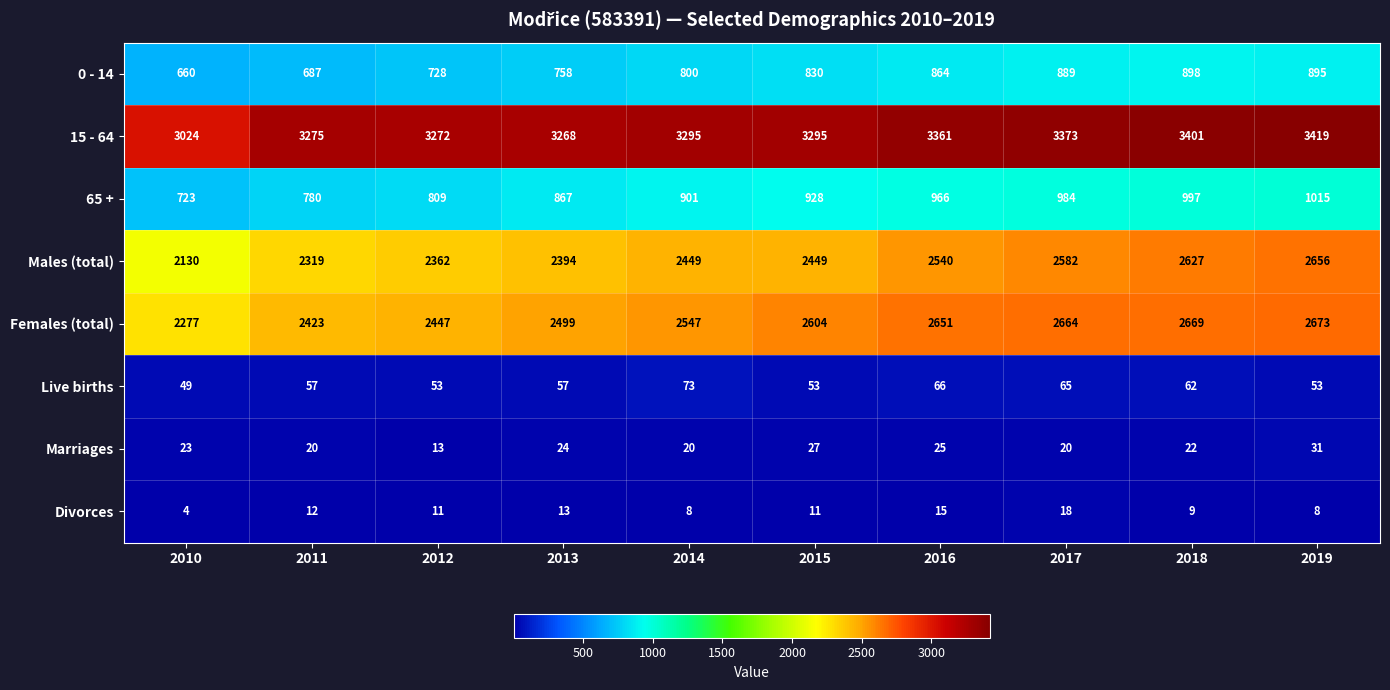

At which category does the chart reach its minimum across all series?

2010